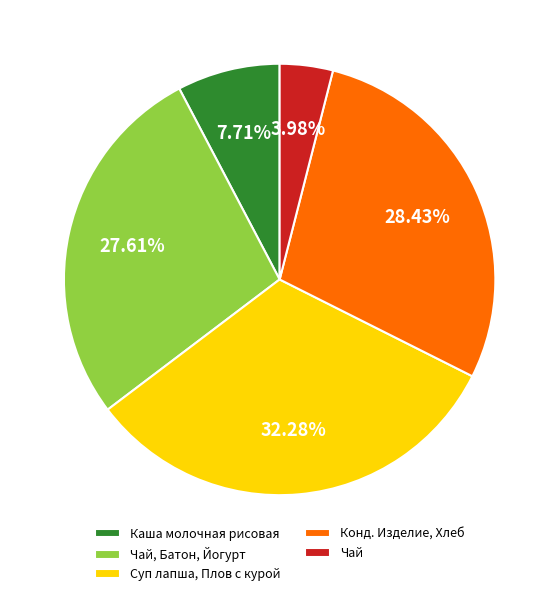

Approximately how many times larger is the value at Конд. Изделие, Хлеб compared to Чай, Батон, Йогурт?

1.0